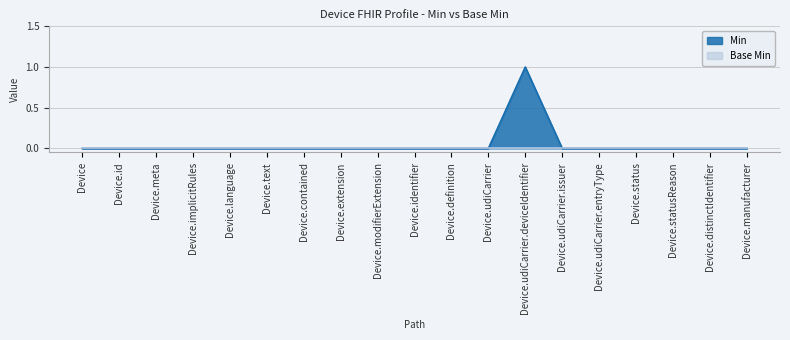

The value at Device.udiCarrier.entryType is 0. True or false?

True